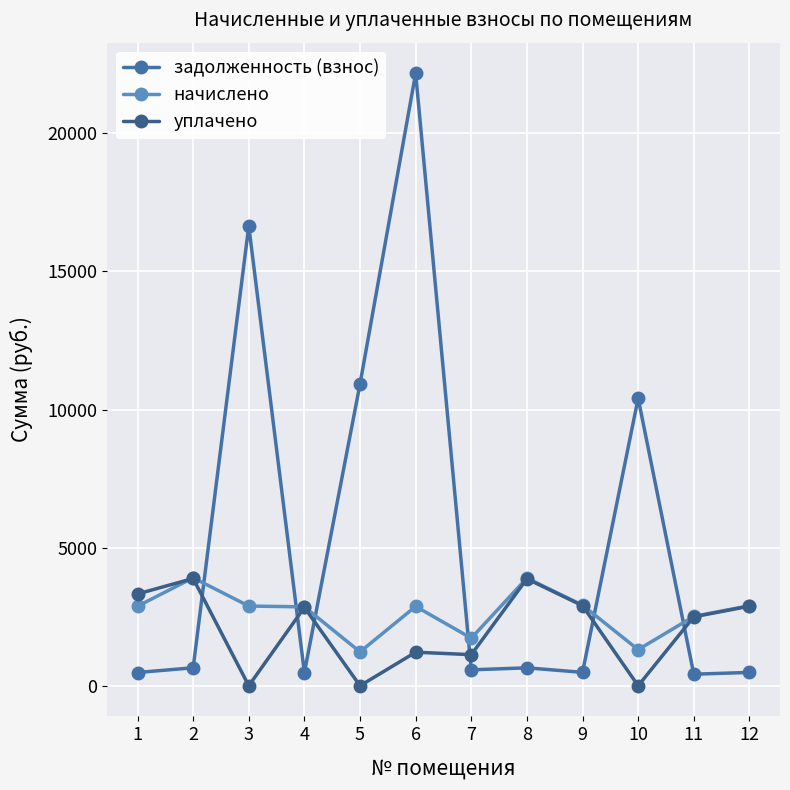

In уплачено, how many points are higher than both neighbors (excluding endpoints)?

4